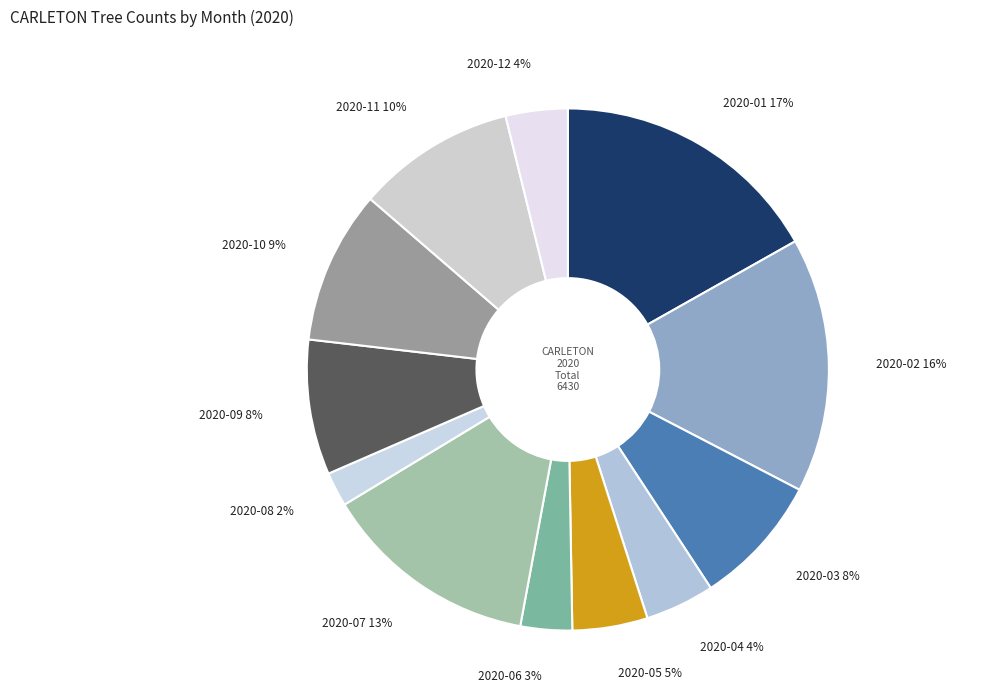

Does any single category account for the majority?

No